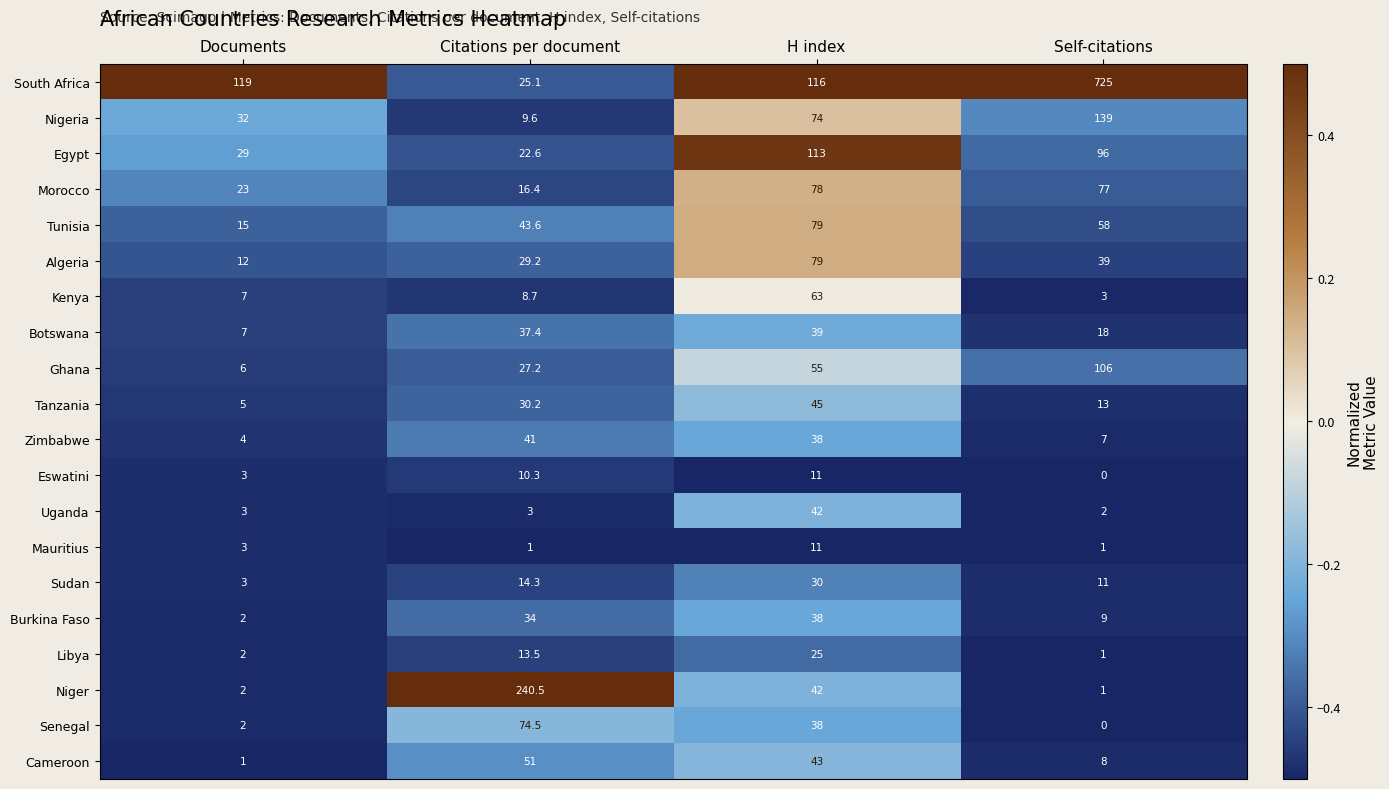

What value does the Botswana series have at H index?

39.0